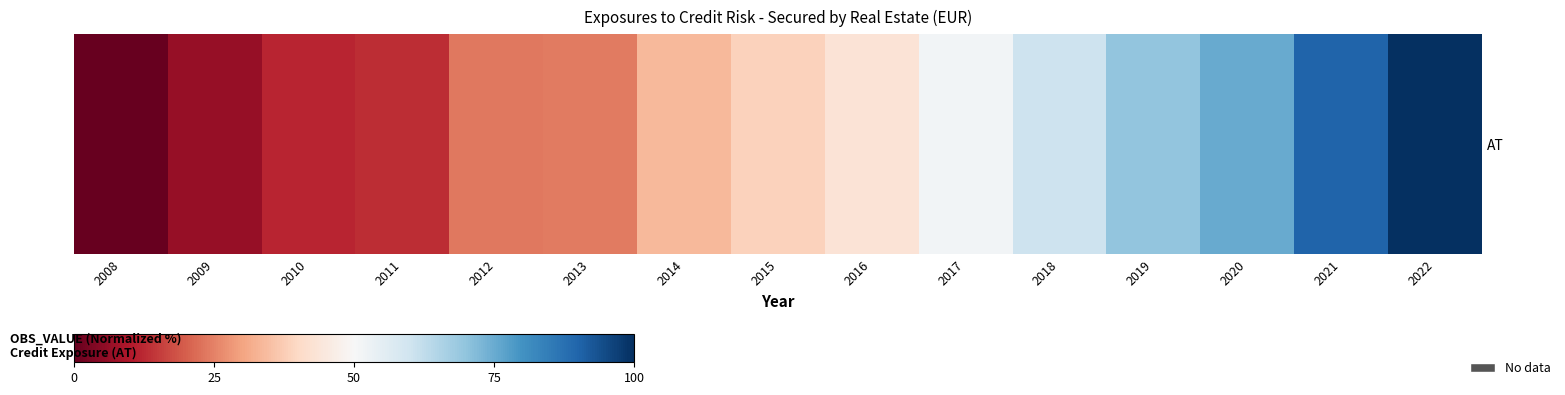

List the labels in order of value, largest first.

2022, 2021, 2020, 2019, 2018, 2017, 2016, 2015, 2014, 2013, 2012, 2011, 2010, 2009, 2008